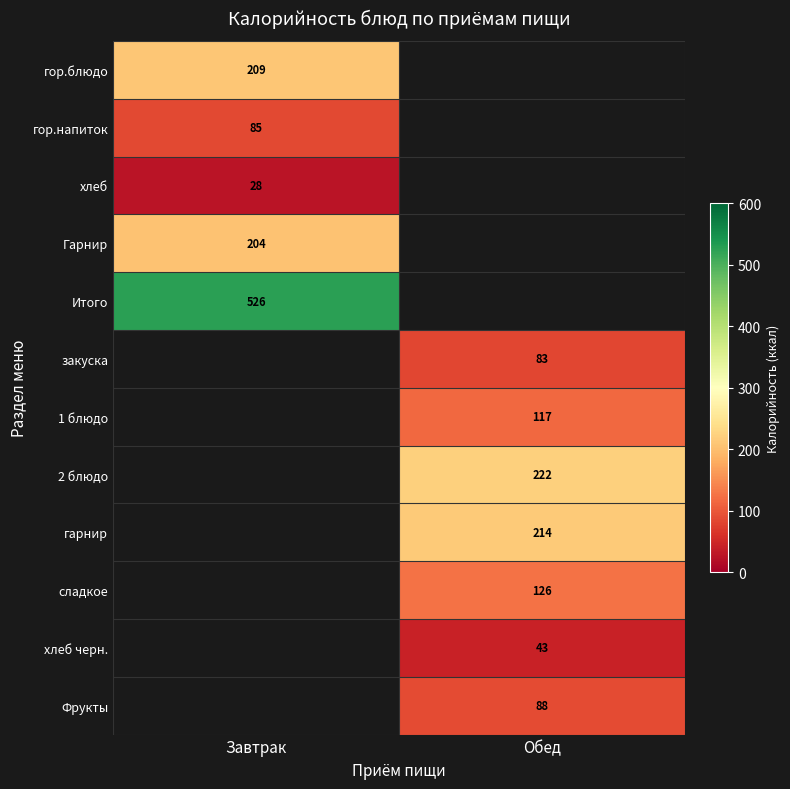

The сладкое series shows 126 at Обед. True or false?

True